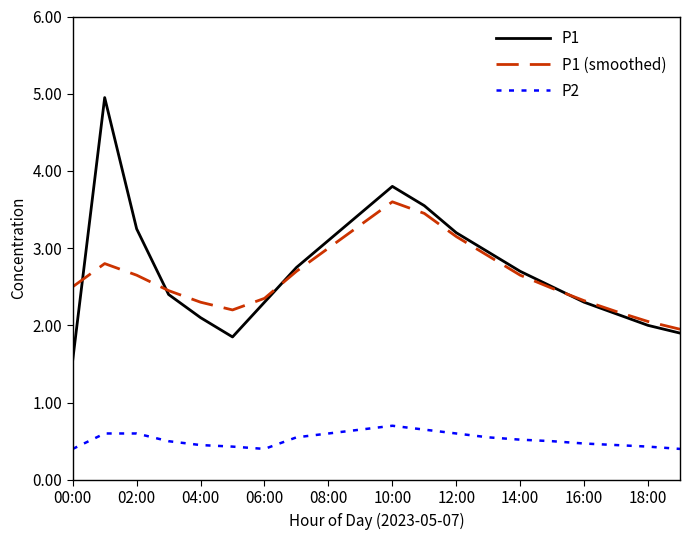

How many series are shown in this chart?

3